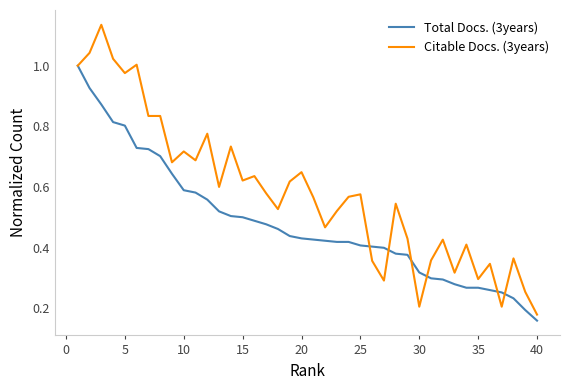

Which series has the largest total across all categories?

Citable Docs. (3years)